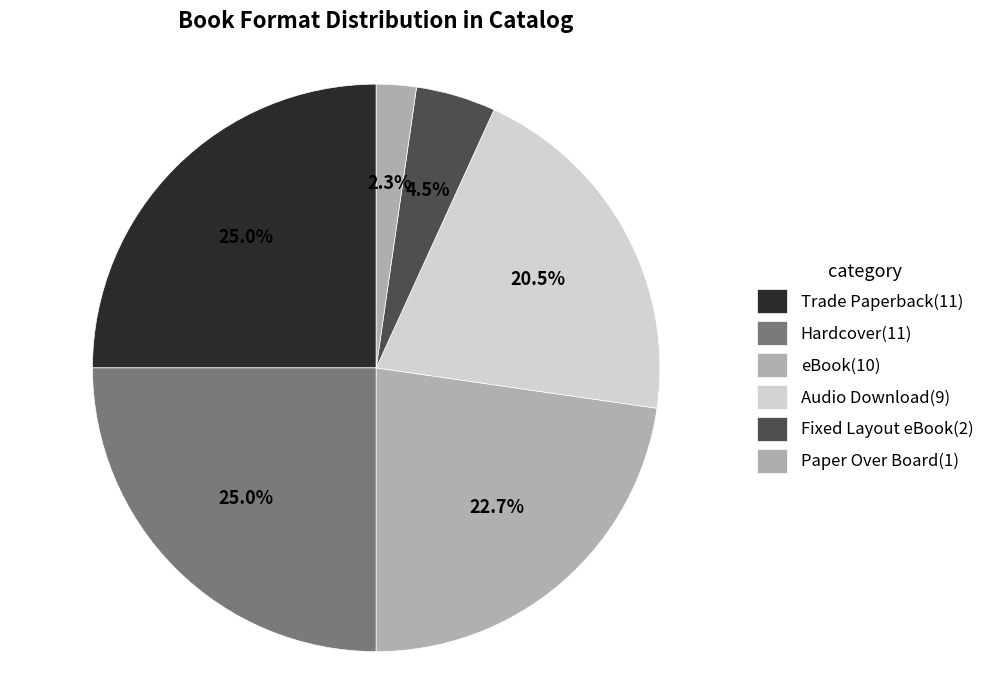

Does any single category account for the majority?

No